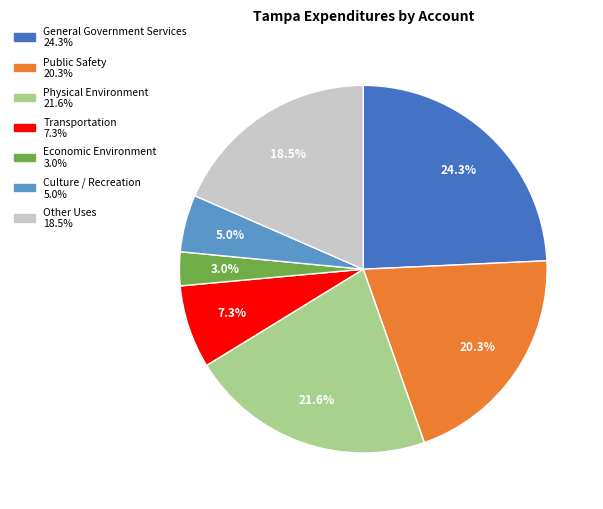

Rank the categories by value from lowest to highest.

Economic Environment, Culture / Recreation, Transportation, Other Uses, Public Safety, Physical Environment, General Government Services